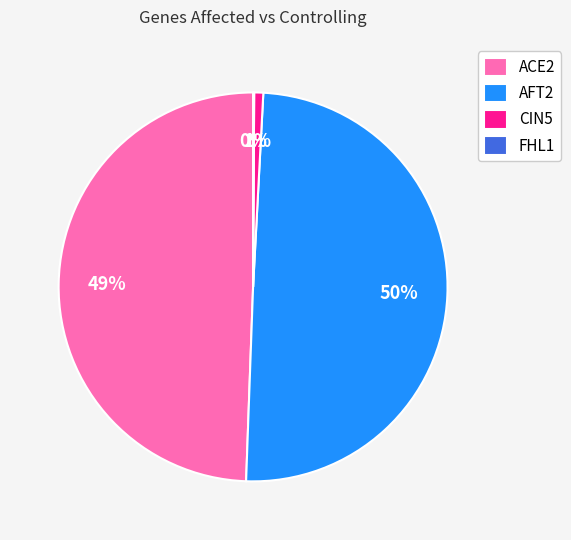

Approximately how many times larger is the value at AFT2 compared to ACE2?

1.0